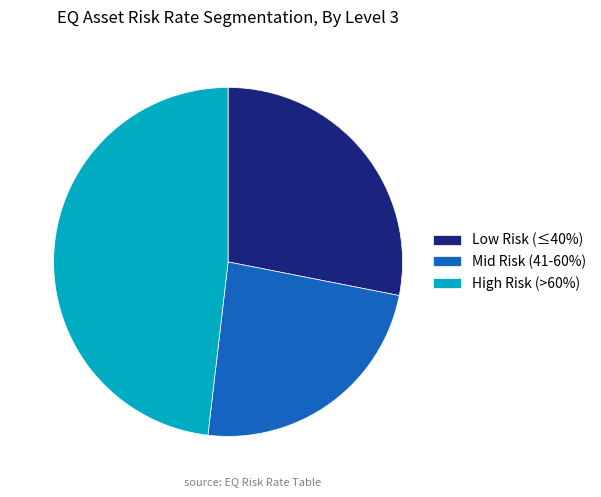

Combined, do Mid Risk (41-60%) and Low Risk (≤40%) account for over 50%?

Yes